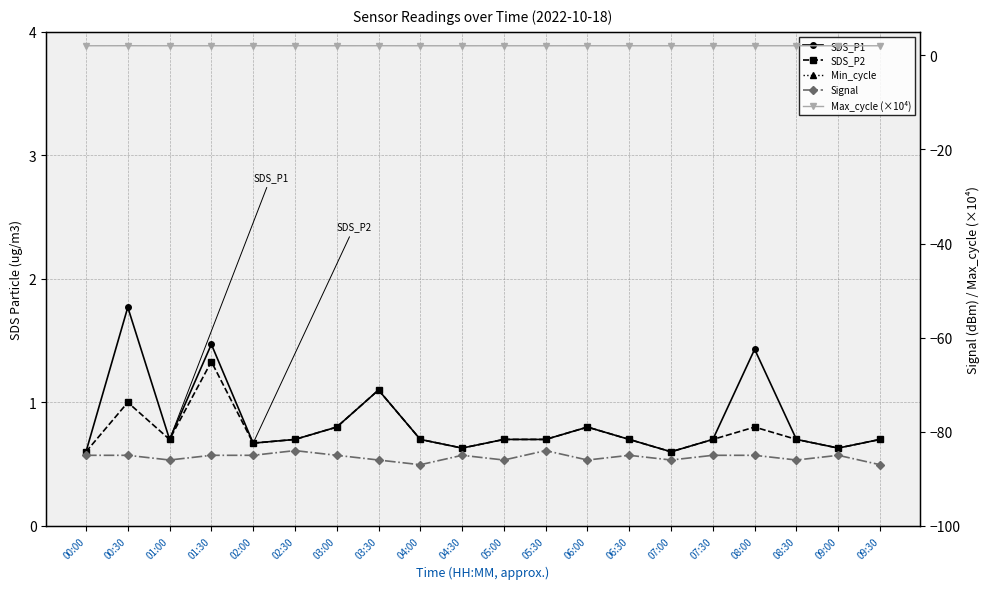

Which category has the highest value in the SDS_P1 series?

00:30